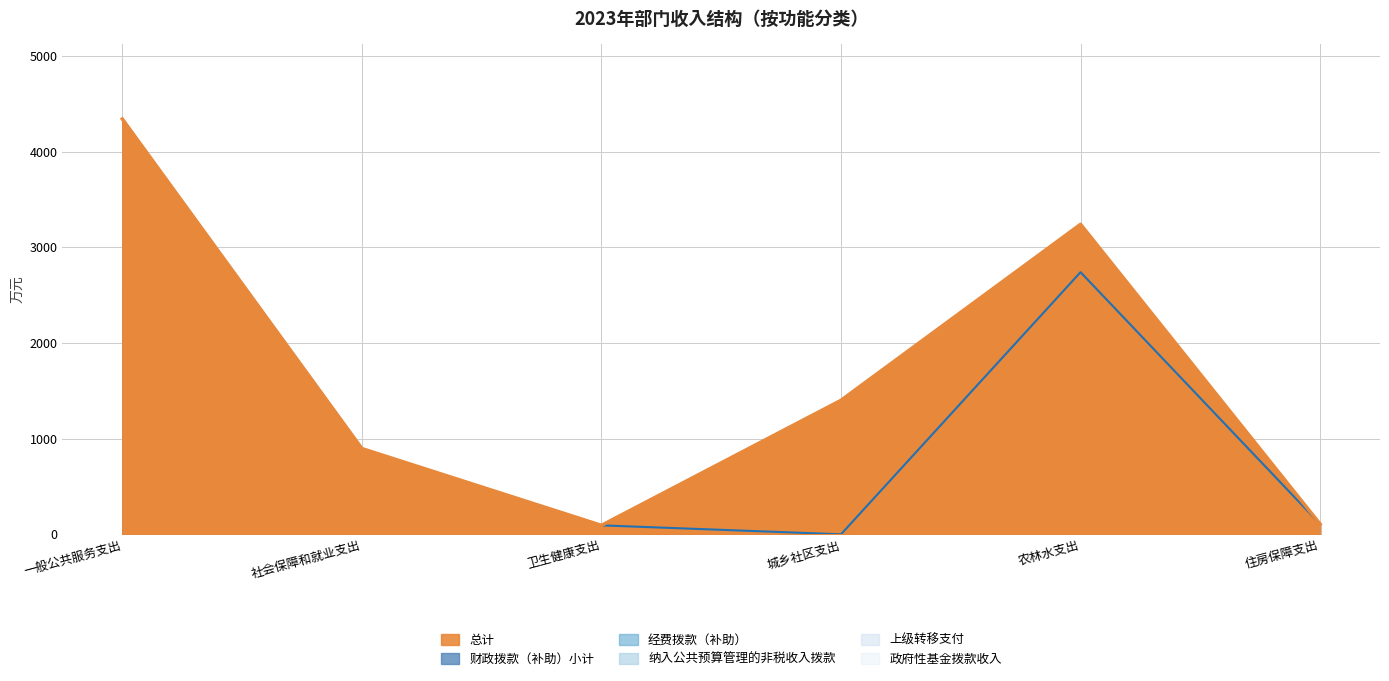

What are all the series names shown in the legend?

总计, 财政拨款（补助）小计, 经费拨款（补助）, 纳入公共预算管理的非税收入拨款, 上级转移支付, 政府性基金拨款收入